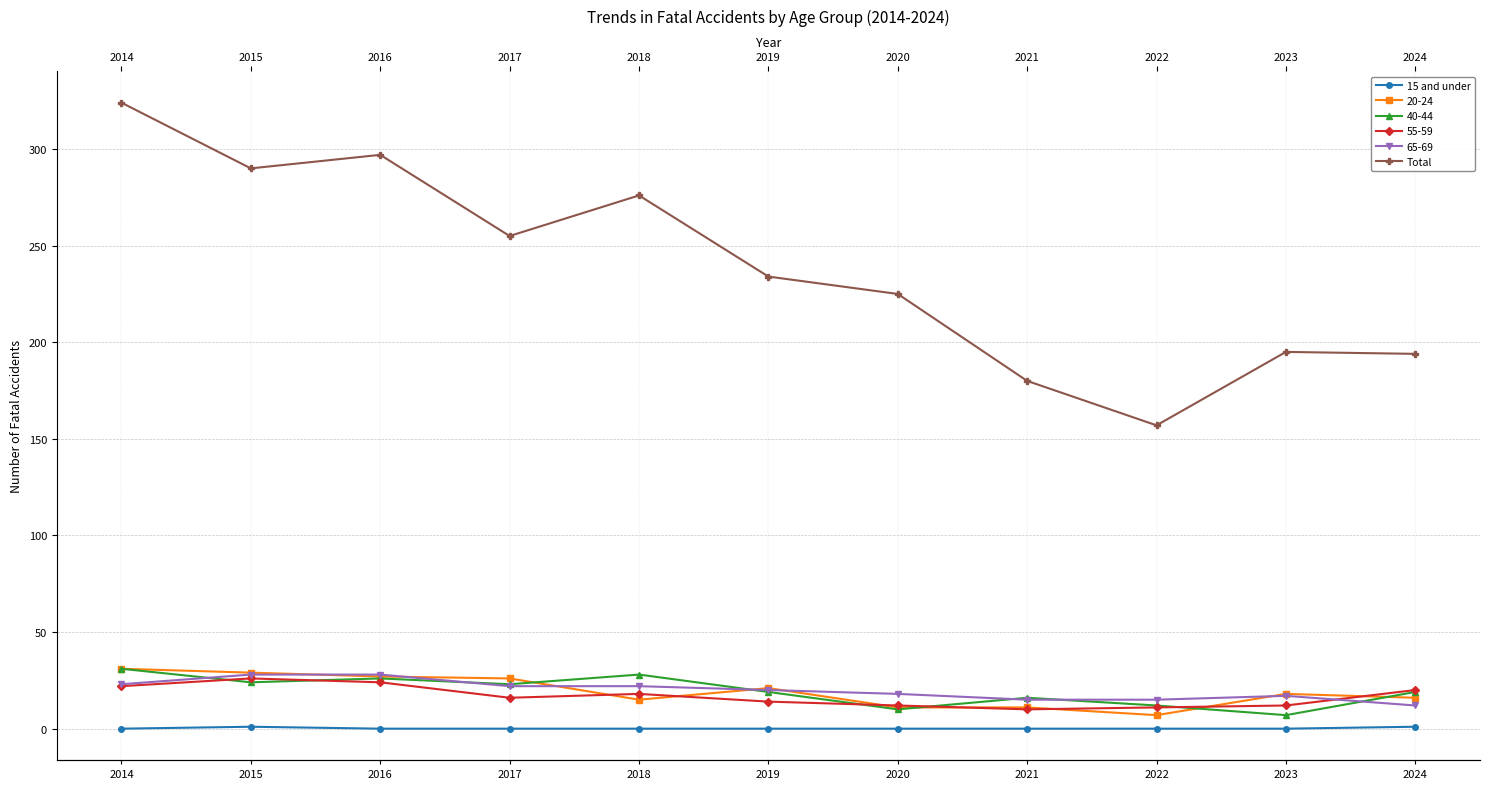

Which series has the widest spread of values?

Total